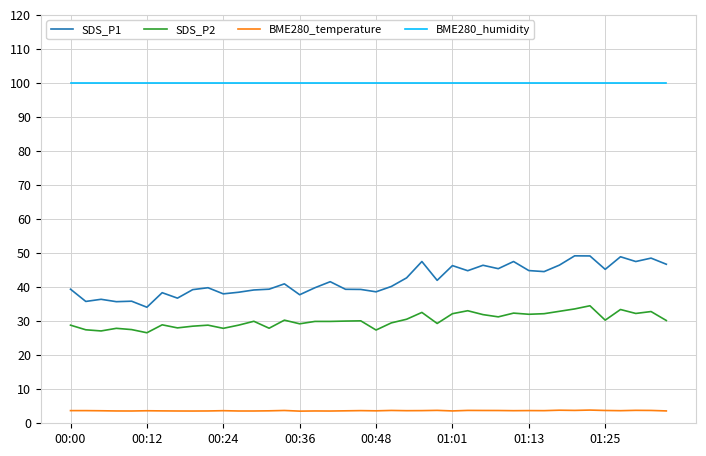

What is the highest value of the SDS_P2 series?

34.5